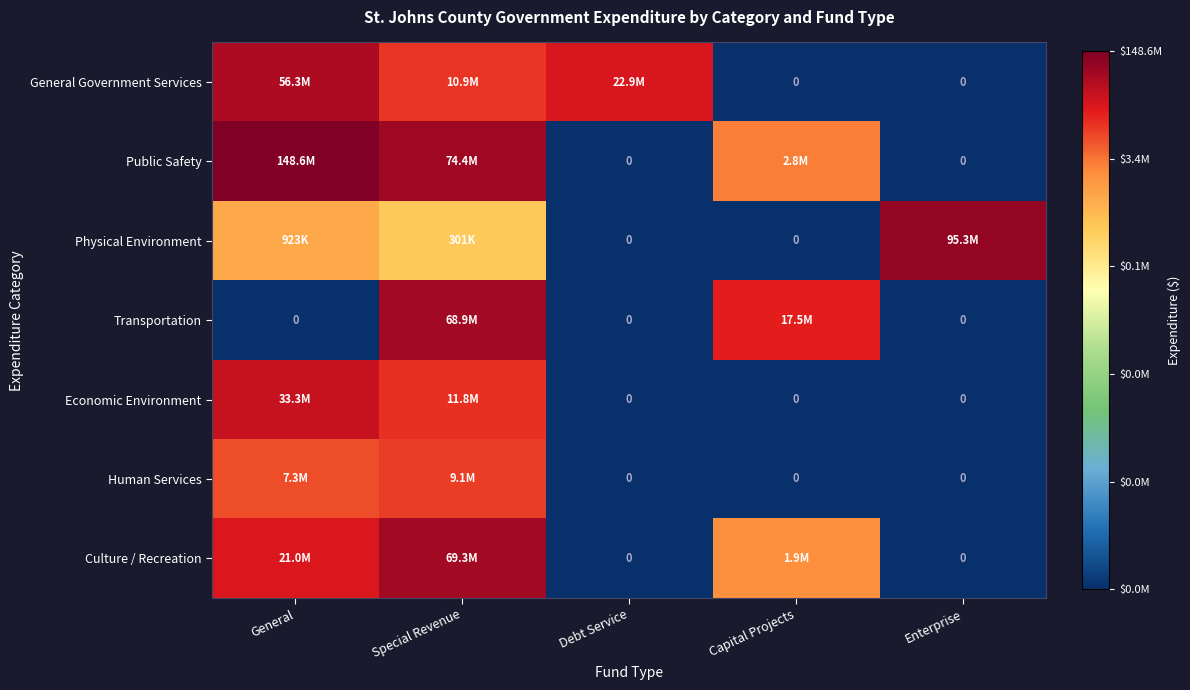

Is it true that Public Safety equals 32.4 at General?

False